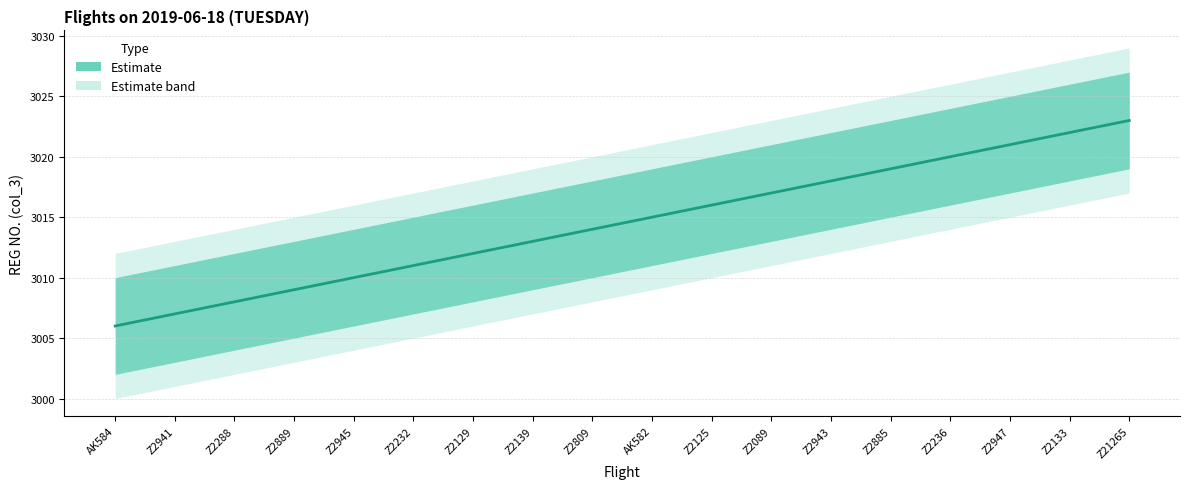

Rank the categories by value from highest to lowest.

Z21265, Z2133, Z2947, Z2236, Z2885, Z2943, Z2089, Z2125, AK582, Z2809, Z2139, Z2129, Z2232, Z2945, Z2889, Z2288, Z2941, AK584